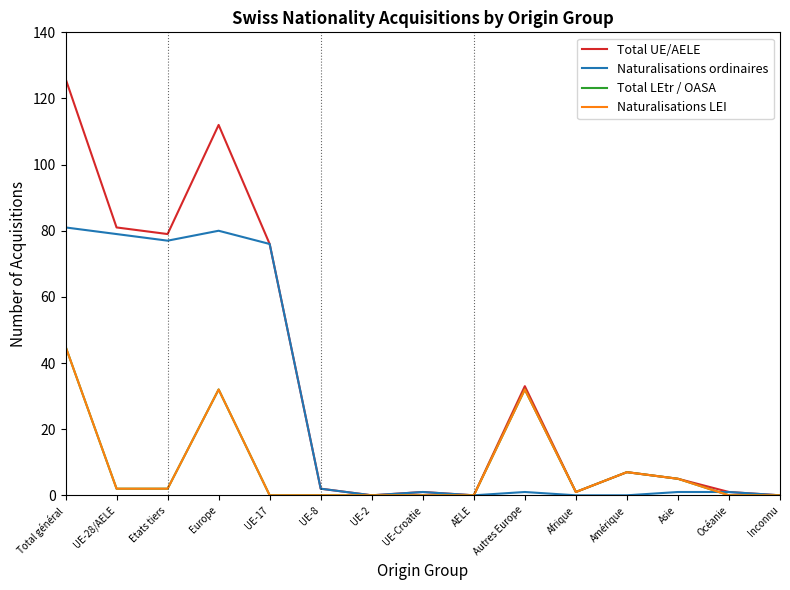

How many lines are shown in the chart?

4